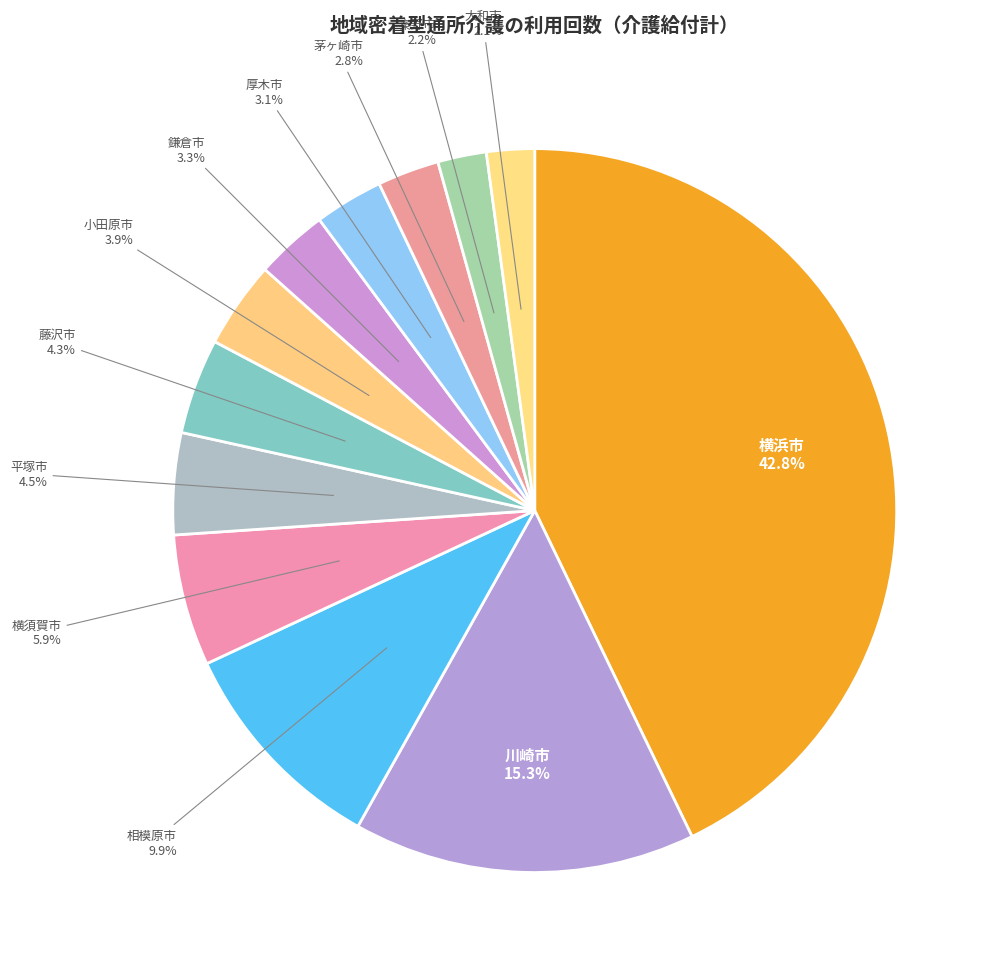

Does 厚木市 account for over 50% of the chart?

No